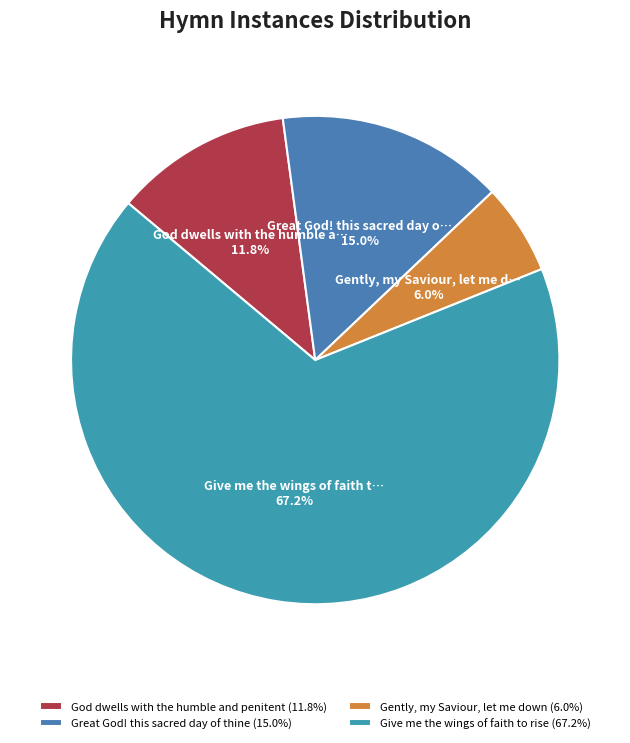

Which has a higher value, Great God! this sacred day of thine or Gently, my Saviour, let me down?

Great God! this sacred day of thine